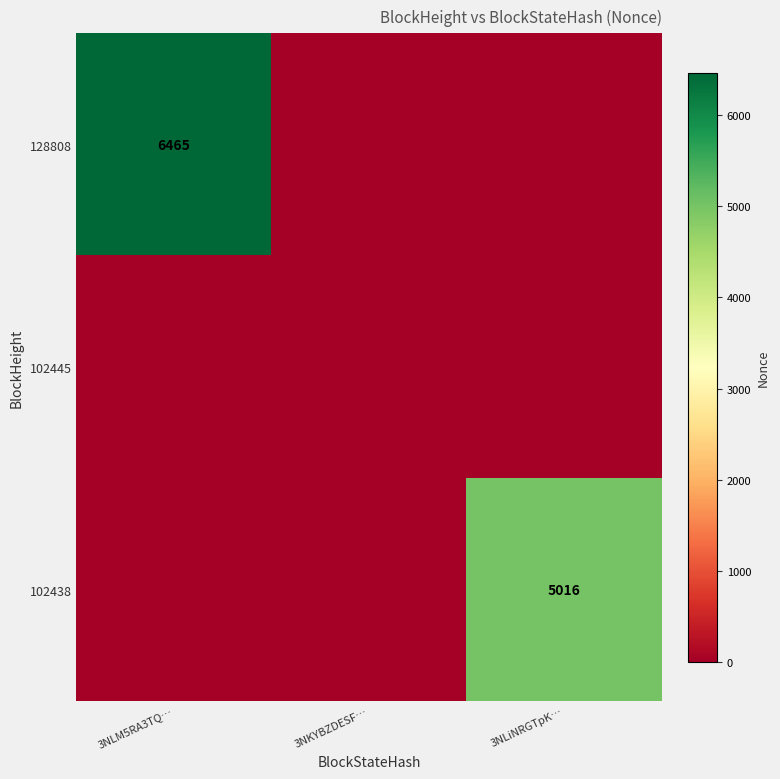

The value of 102438 at 3NLiNRGTpK… is 3053. True or false?

False